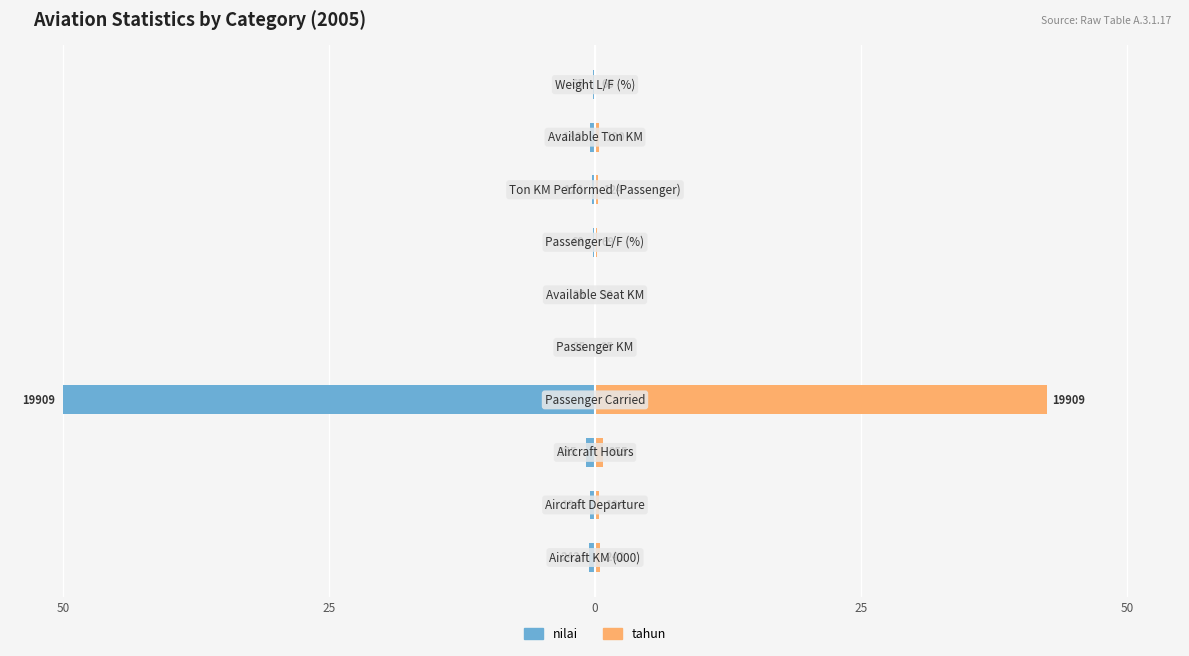

Is it true that nilai equals -77.8 at 25?

False